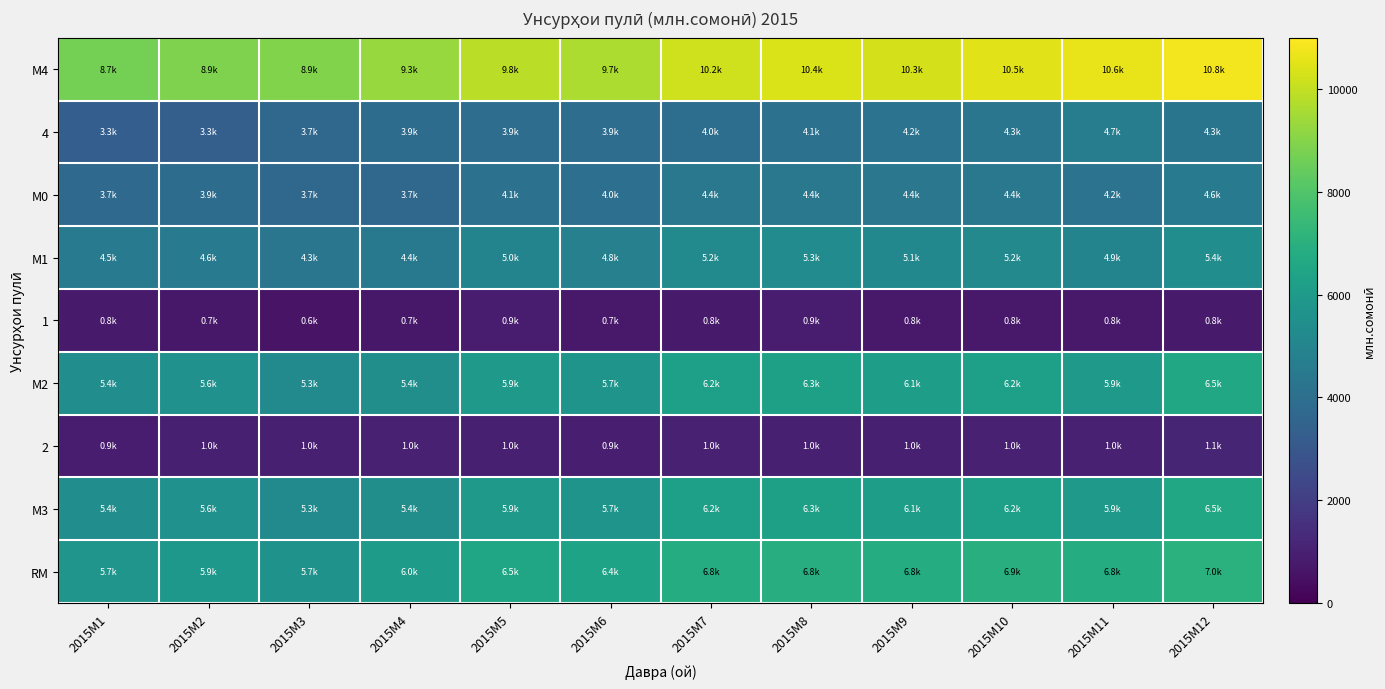

List the series in order of their peak value, lowest first.

1, 2, М0, 4, М1, М2, М3, RM, М4